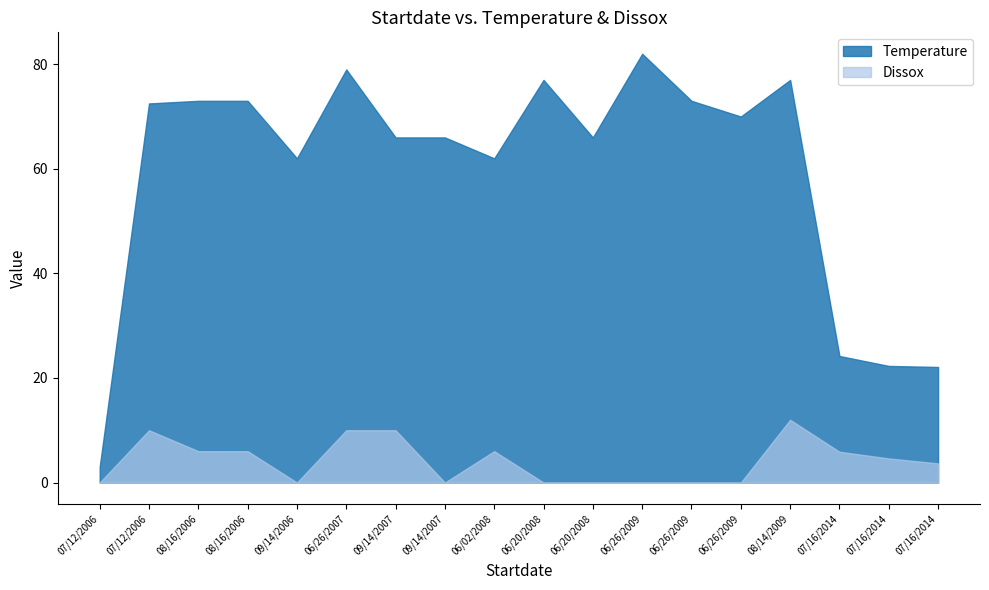

What is the difference between the highest and lowest values at 06/26/2009?

82.0